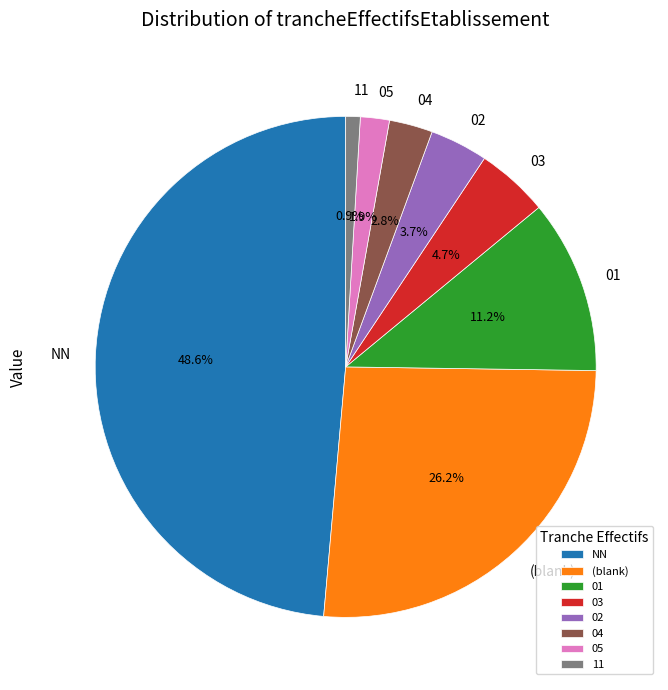

Do (blank) and 11 together represent more than half of the pie?

No